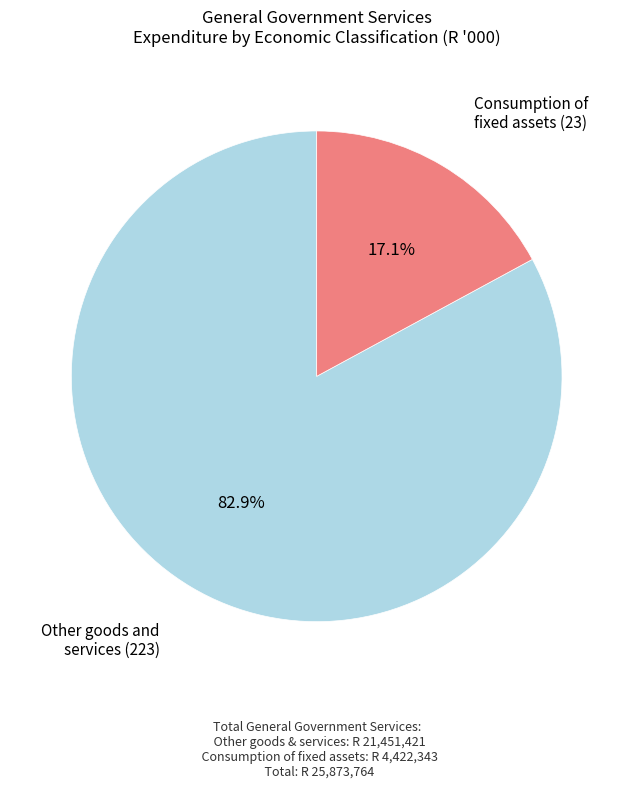

What is the majority slice?

Other goods and services (223)